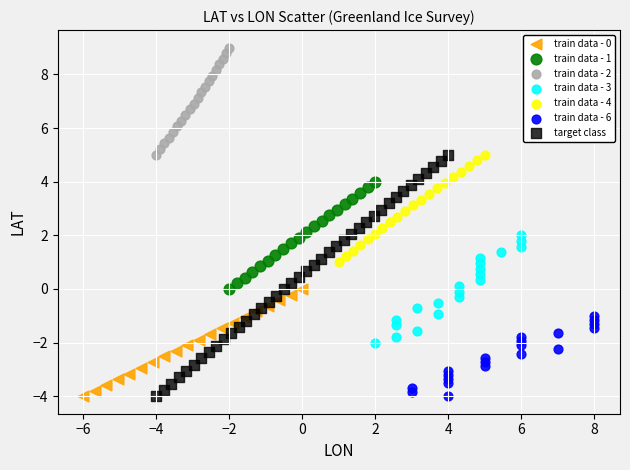

Which series reaches the maximum Y coordinate?

train data - 2